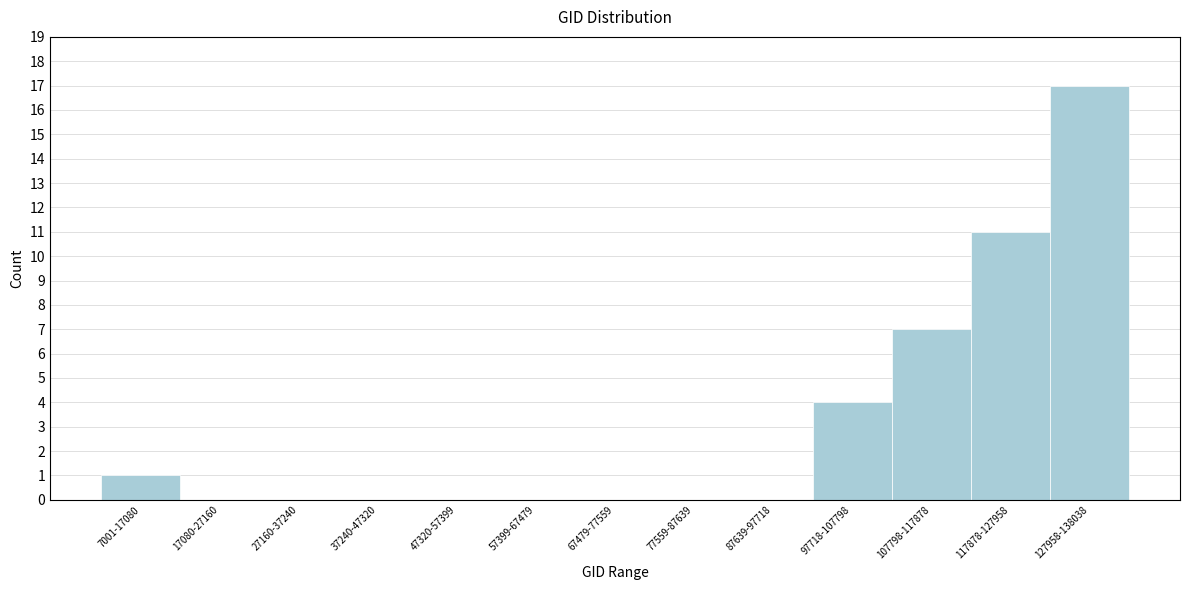

Reading left to right, list all the values displayed in this chart.

7001-17080=1	17080-27160=0	27160-37240=0	37240-47320=0	47320-57399=0	57399-67479=0	67479-77559=0	77559-87639=0	87639-97718=0	97718-107798=4	107798-117878=7	117878-127958=11	127958-138038=17